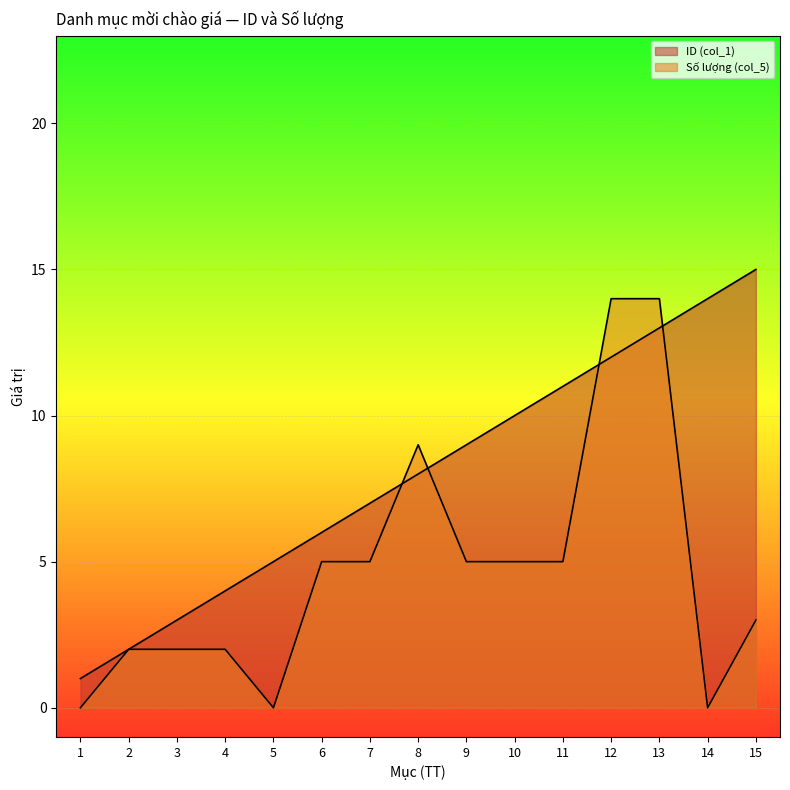

At which label is Số lượng (col_5) closest to 7?

6